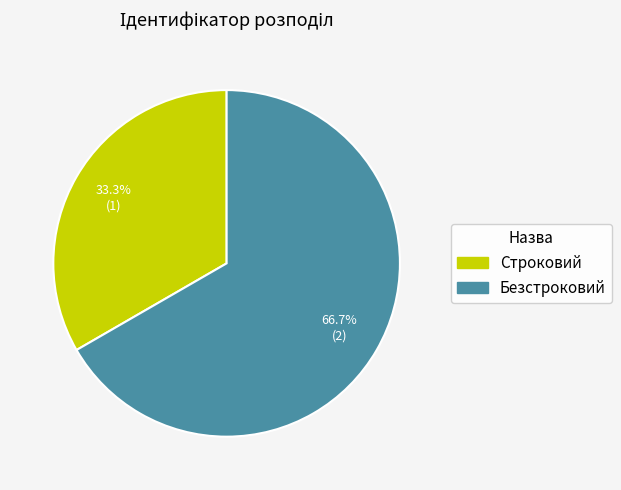

How many slices are in this pie chart?

2